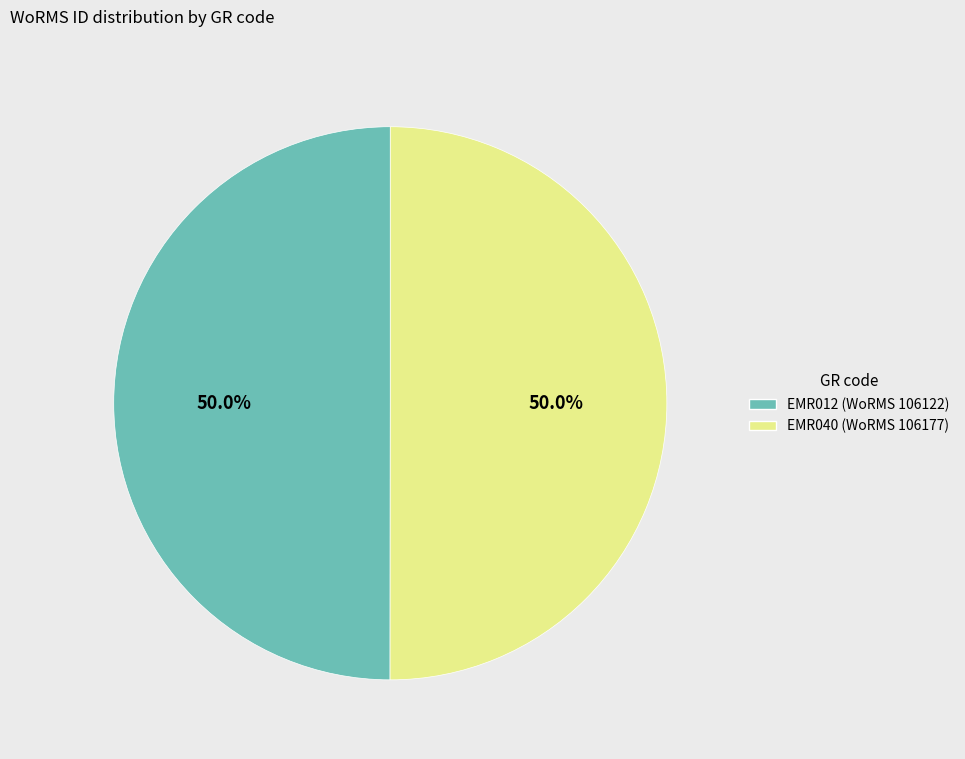

To the nearest percent, what is the average slice percentage?

50%